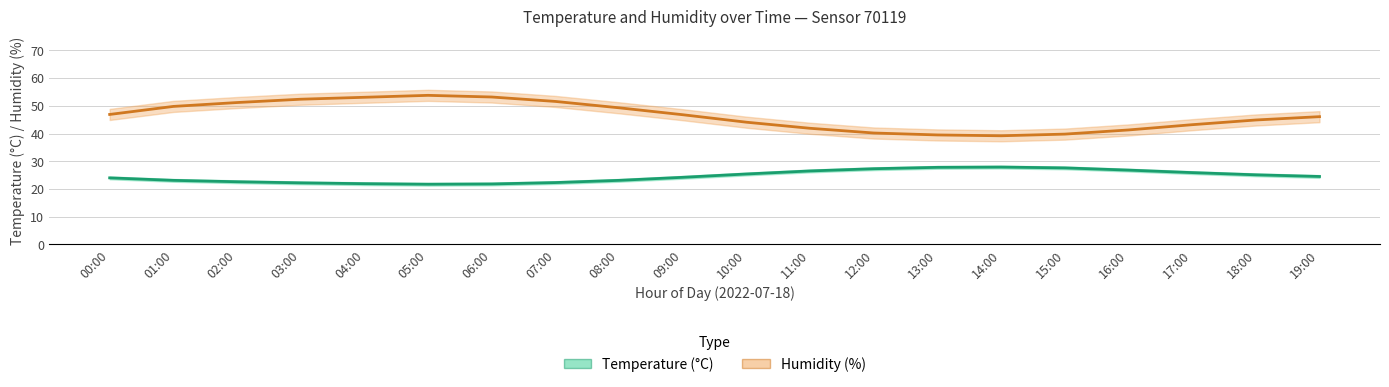

How many lines are shown in the chart?

2